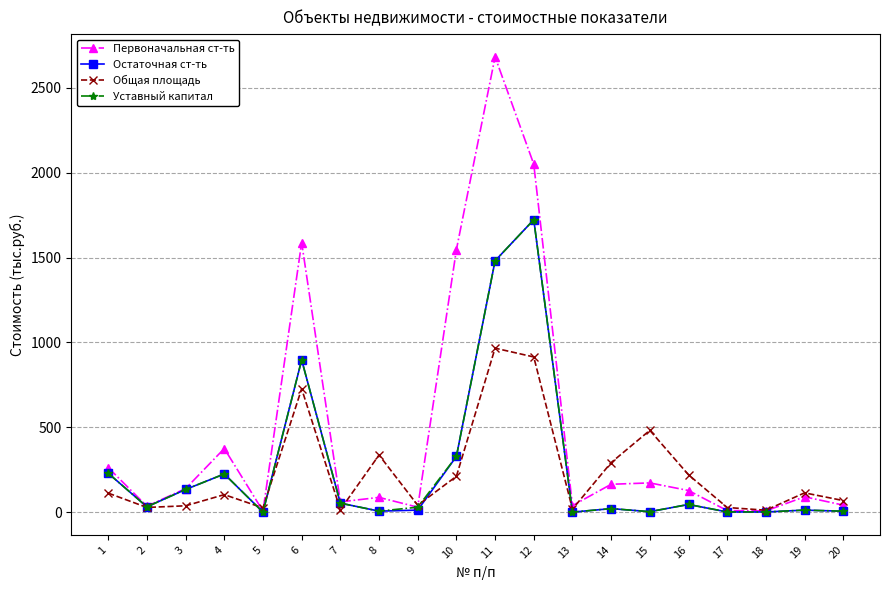

What are all the series names shown in the legend?

Первоначальная ст-ть, Остаточная ст-ть, Общая площадь, Уставный капитал